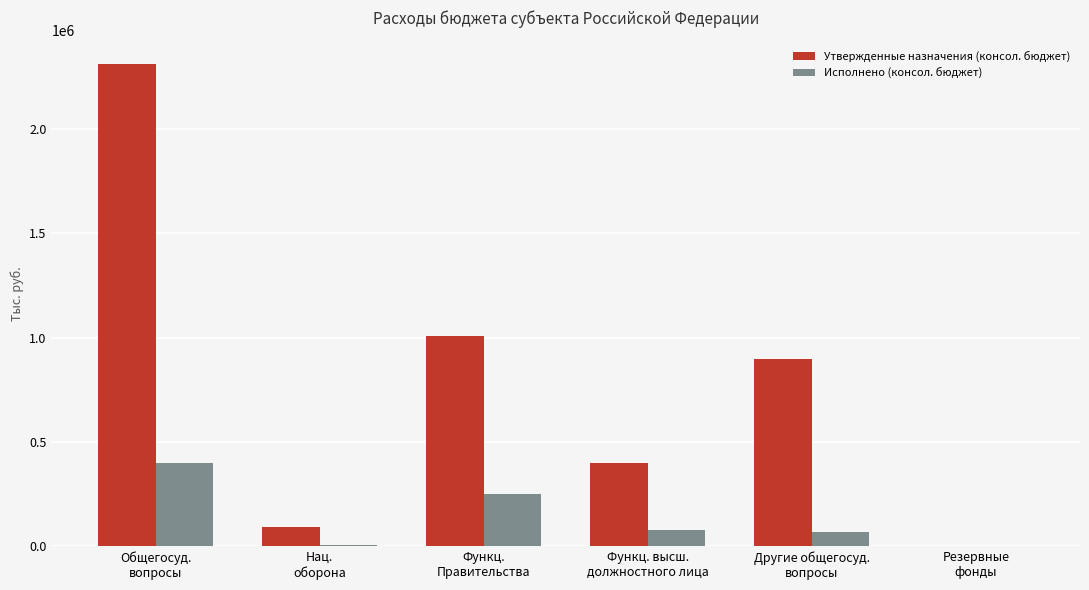

Which series has the largest total across all categories?

Утвержденные назначения (консол. бюджет)